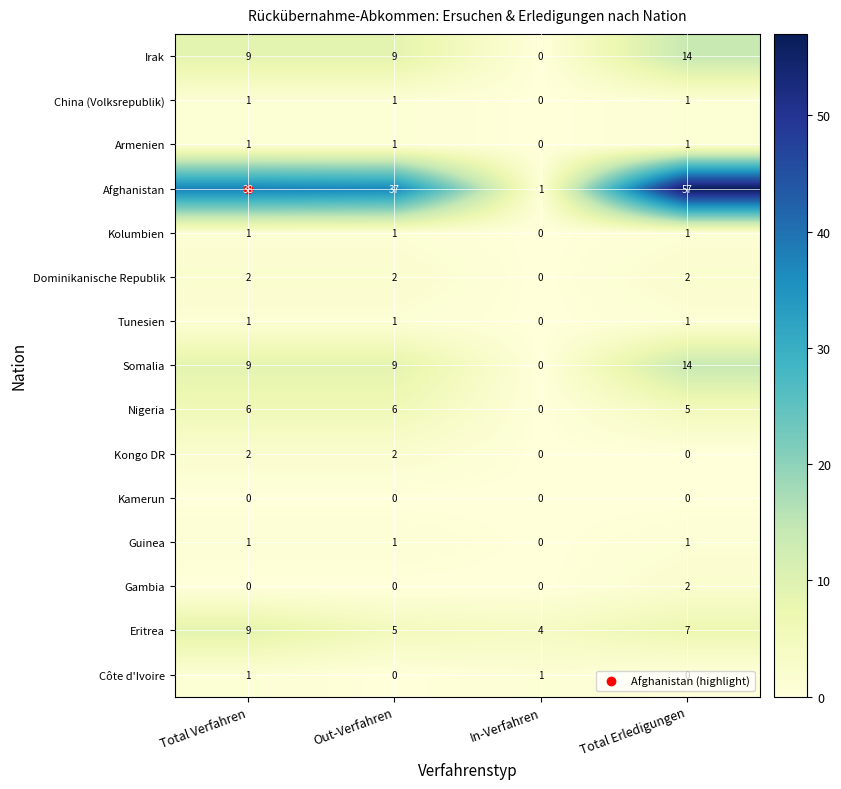

At which category is the sum across all series the highest?

Total Erledigungen